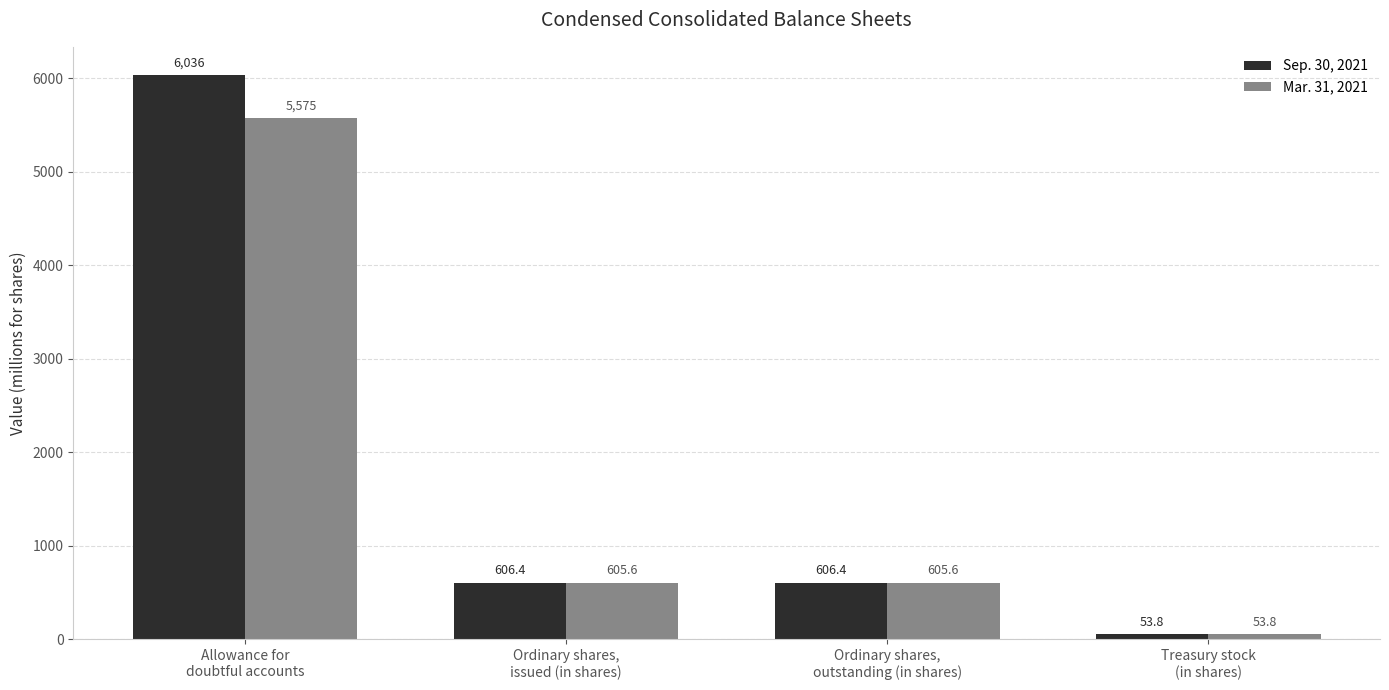

Rank the series by their average value, from highest to lowest.

Sep. 30, 2021, Mar. 31, 2021